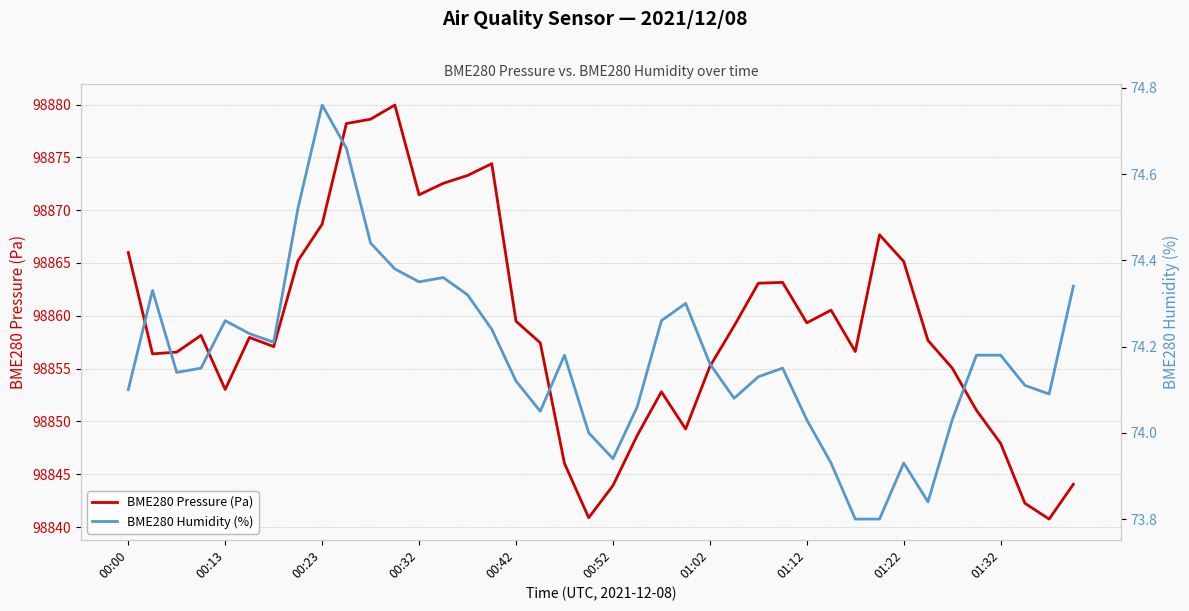

Where is the first local maximum for BME280 Pressure (Pa)?

00:32